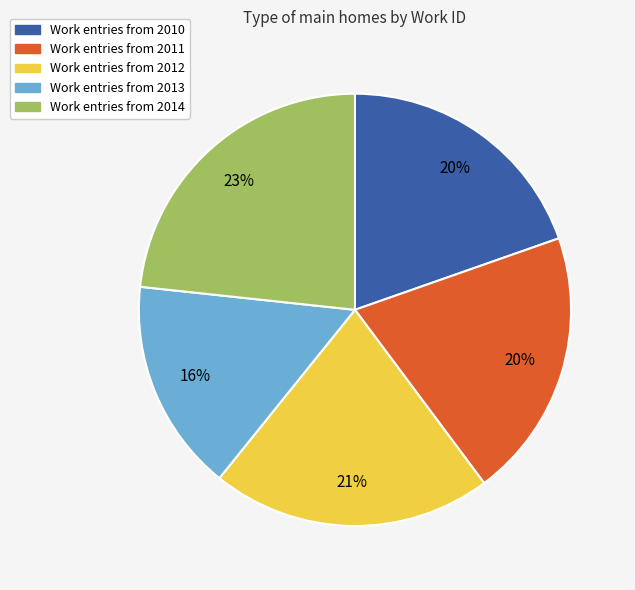

Is there any slice that represents more than half of the pie?

No